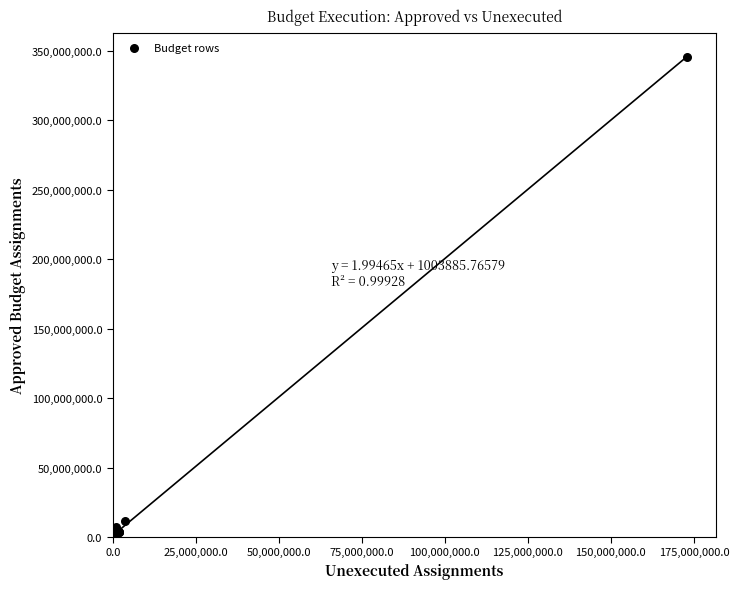

What Y value in the scatter plot is closest to 172950875?

11699967.8